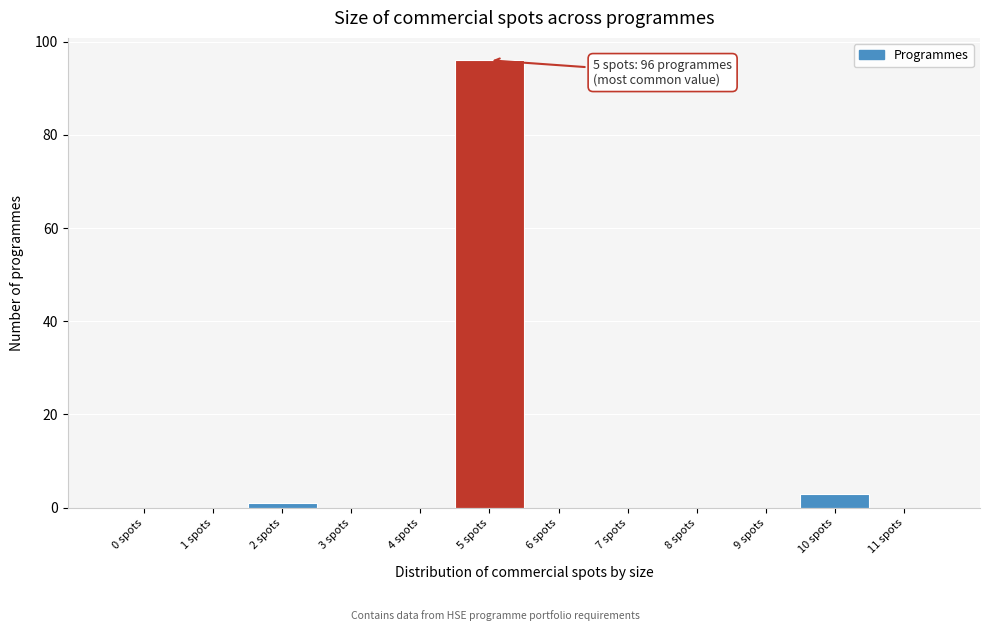

Reading left to right, what are all the values shown in this chart?

0 spots=0	1 spots=0	2 spots=1	3 spots=0	4 spots=0	5 spots=96	6 spots=0	7 spots=0	8 spots=0	9 spots=0	10 spots=3	11 spots=0